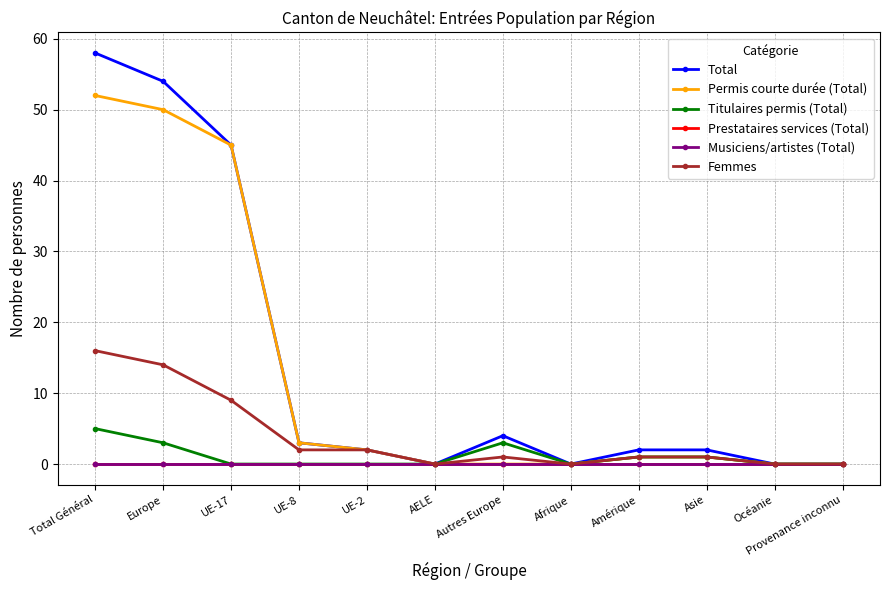

True or false: Prestataires services (Total) has more than 2 interior local peaks.

False